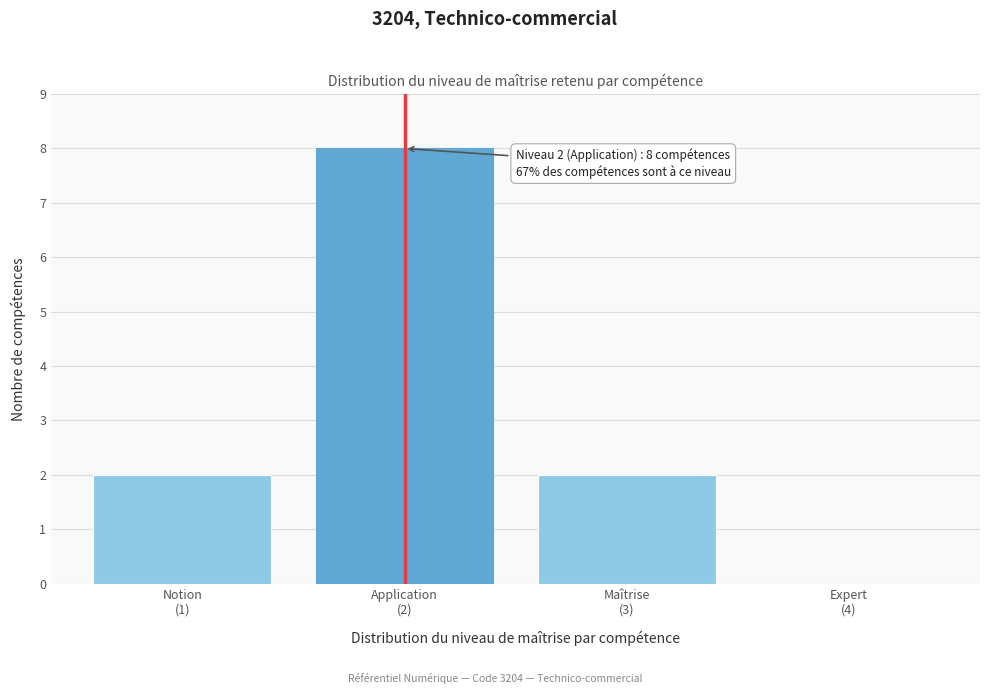

What is the maximum value shown in the chart?

8